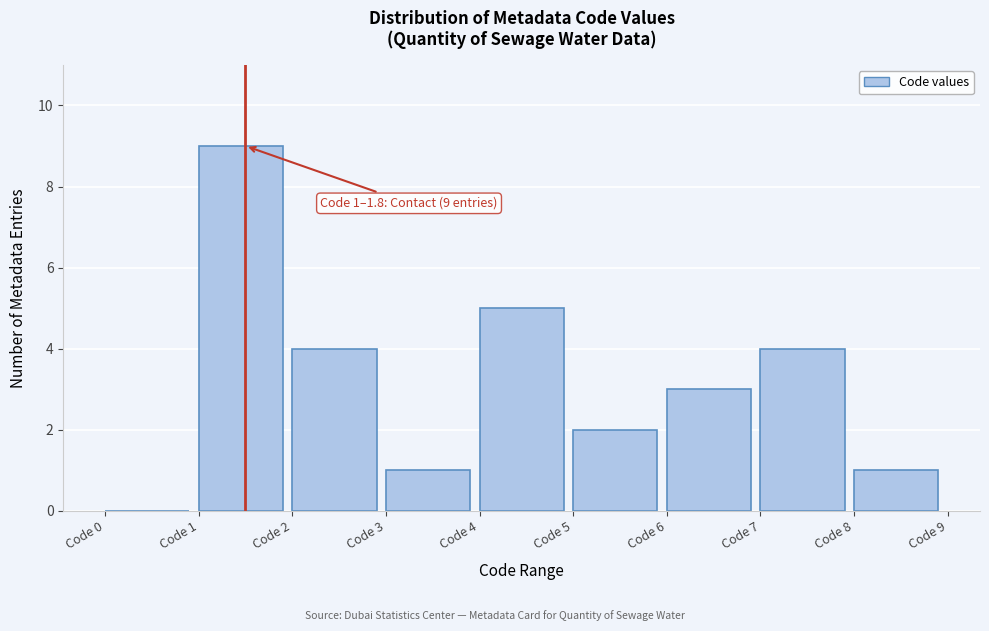

Which range on the x-axis has the tallest bar?

1 to 2